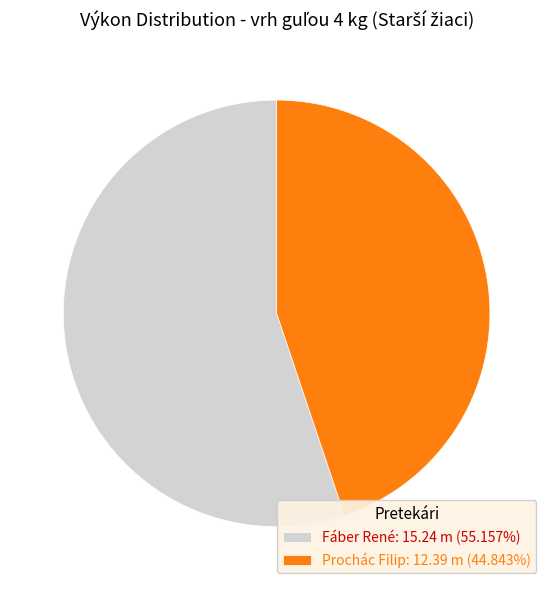

Is there a majority slice in this chart?

Yes